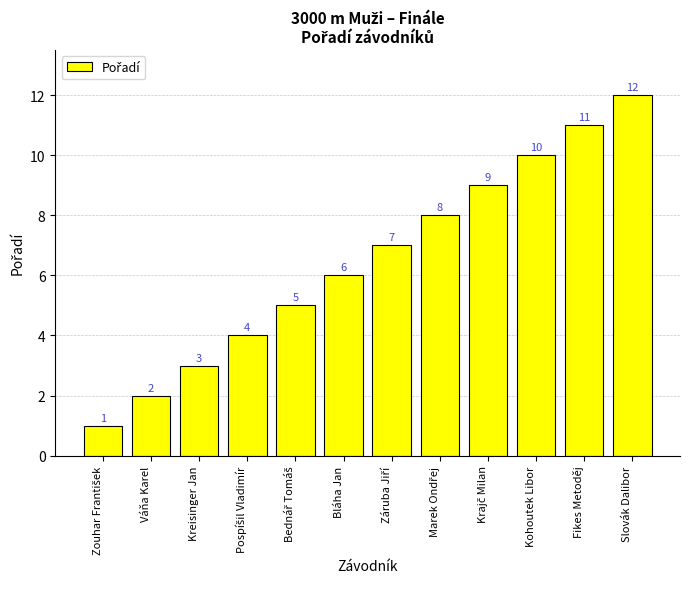

Reading left to right, what are all the values shown in this chart?

1	2	3	4	5	6	7	8	9	10	11	12